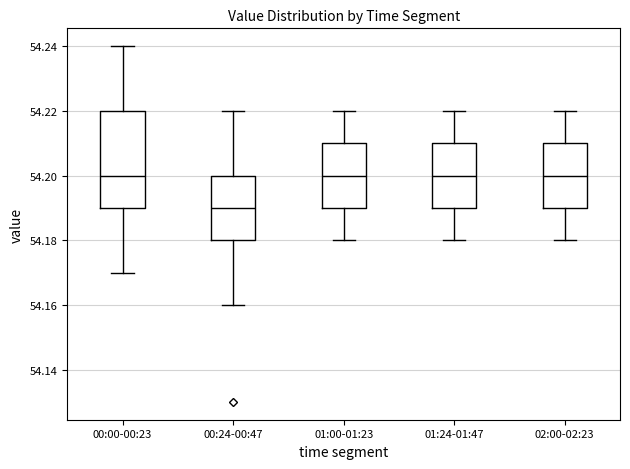

Where does the median line of the box for 00:00-00:23 sit on the y-axis? The values are not printed on the chart, so give them approximately, as read against the axis.

54.20